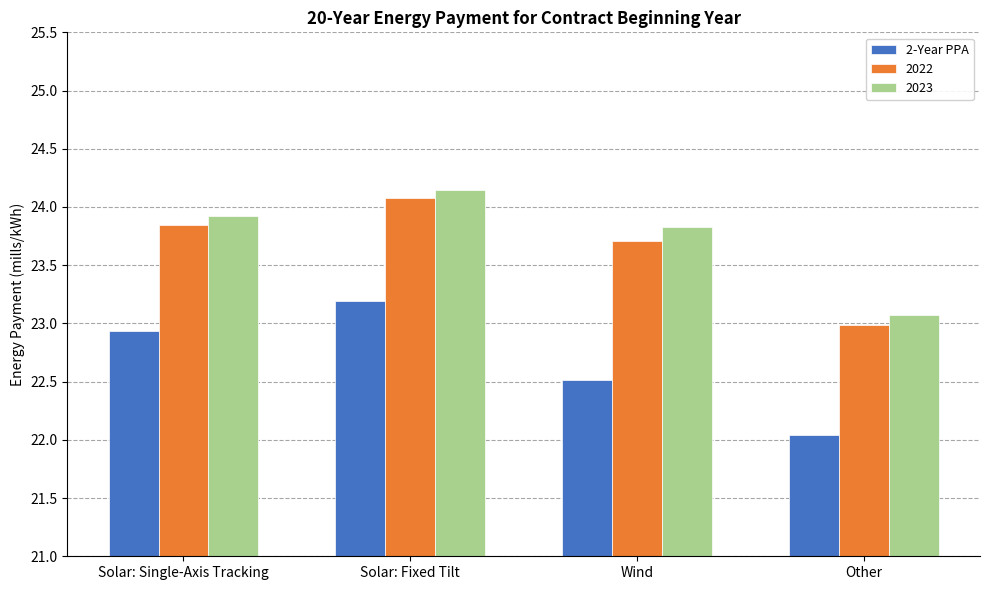

What is the smallest value displayed?

22.0